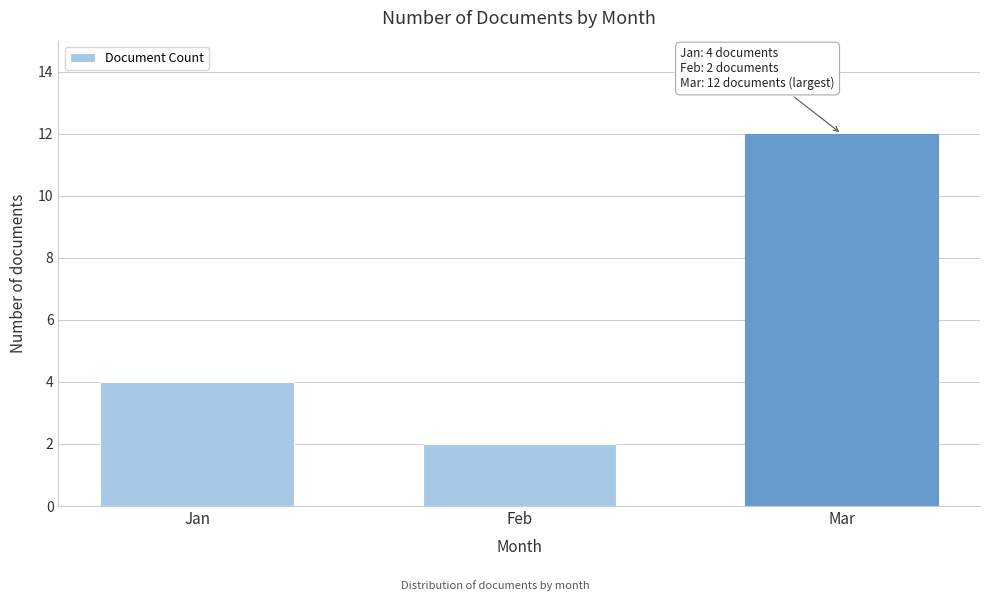

Reading left to right, extract all data points from this chart.

Jan=4	Feb=2	Mar=12